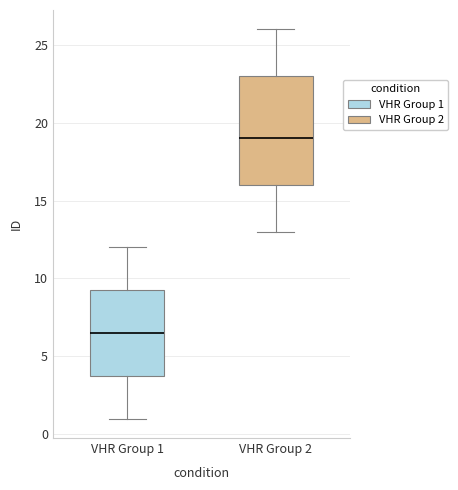

Reading left to right, transcribe this box plot: for each box, give where its median line is, the range the box spans, and where its two whiskers end, as read against the y-axis. The values are not printed on the chart, so give them approximately, as read against the axis.

VHR Group 1: median 6.5, box 4.0 to 9.5, whiskers 1.0 to 12.0
VHR Group 2: median 19.0, box 16.0 to 23.0, whiskers 13.0 to 26.0